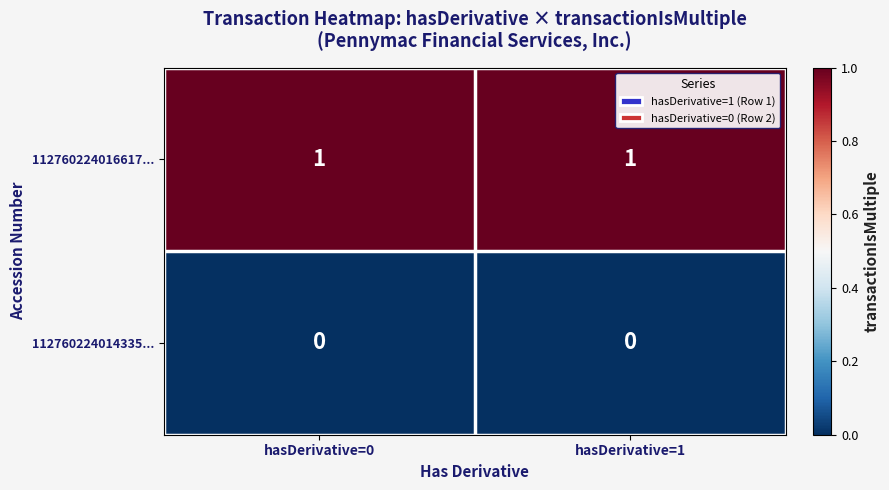

How many categories are shown in the chart?

2